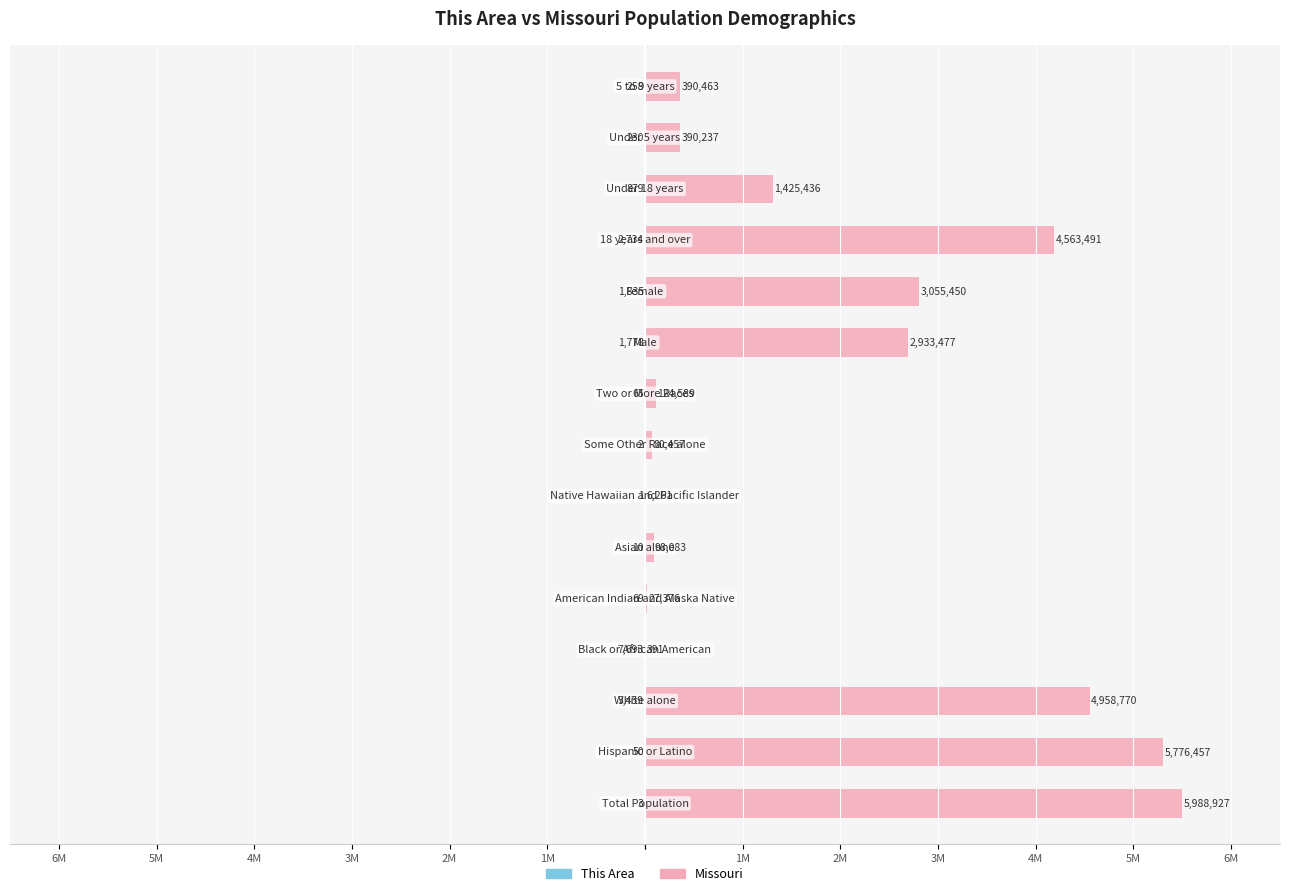

At 13, list the series in order from smallest to largest.

This Area, Missouri